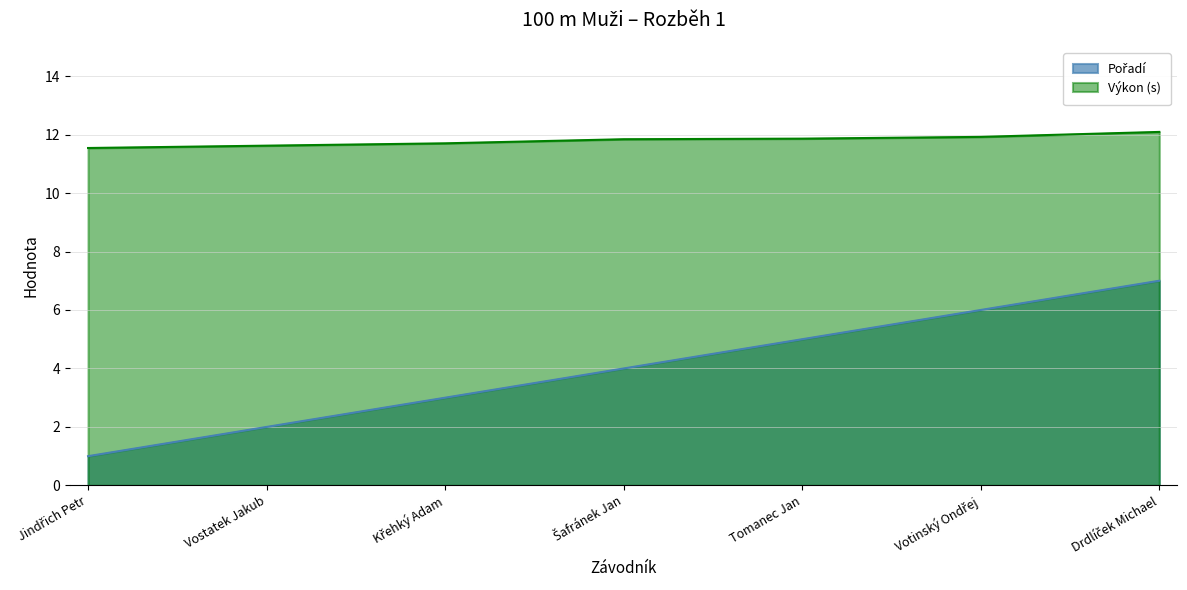

What position from the right is Jindřich Petr?

7